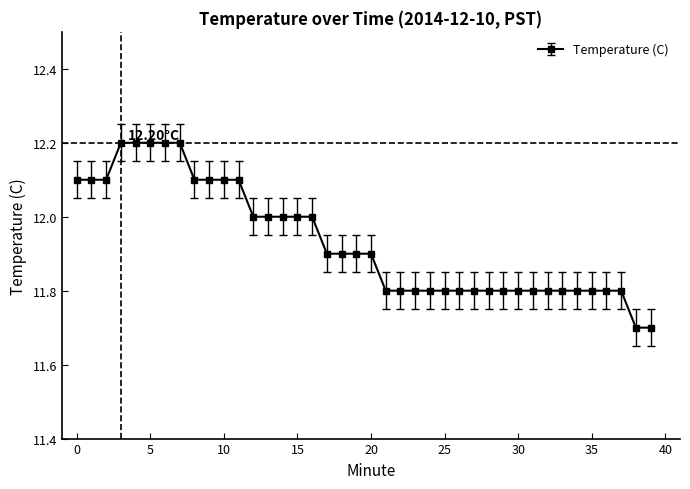

What is the sum of all values?

477.3